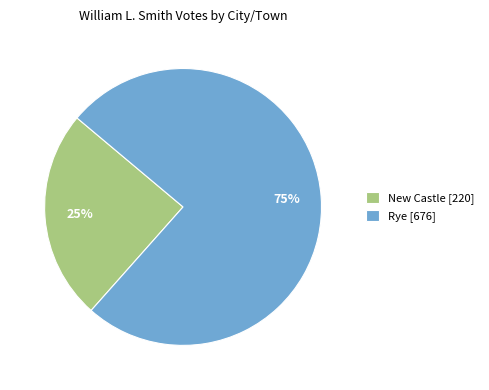

True or false: Rye accounts for 75% of the total.

True